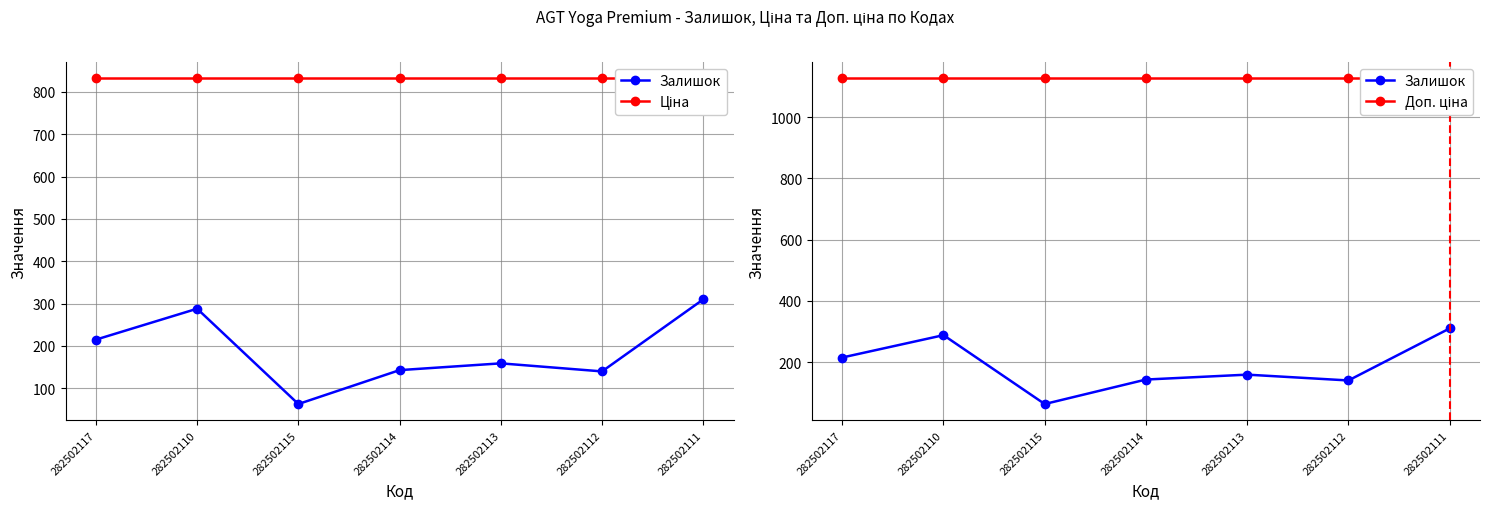

Which category has the lowest value in the Залишок series?

282502115